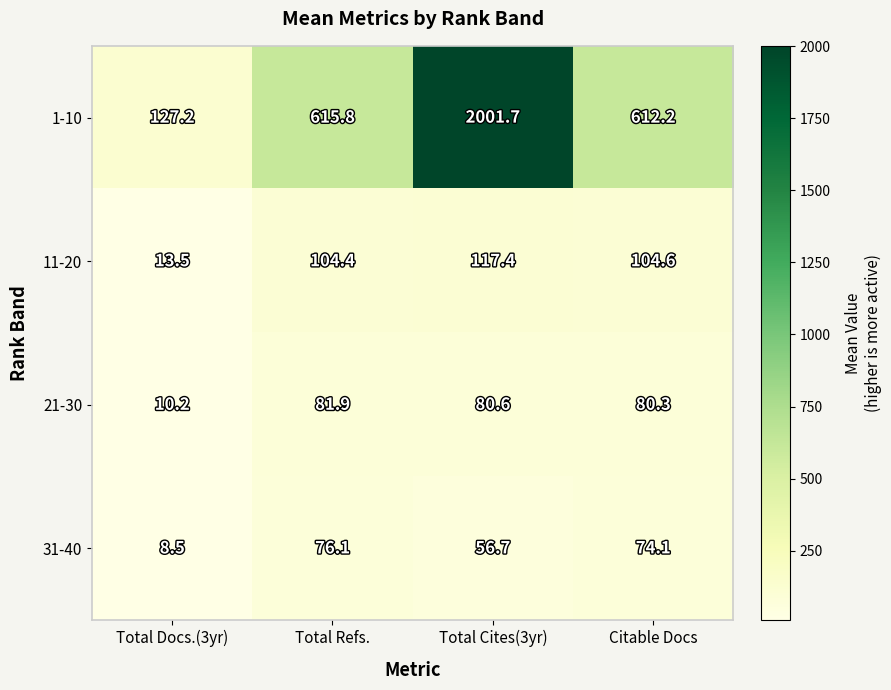

What is the smallest value displayed?

8.5